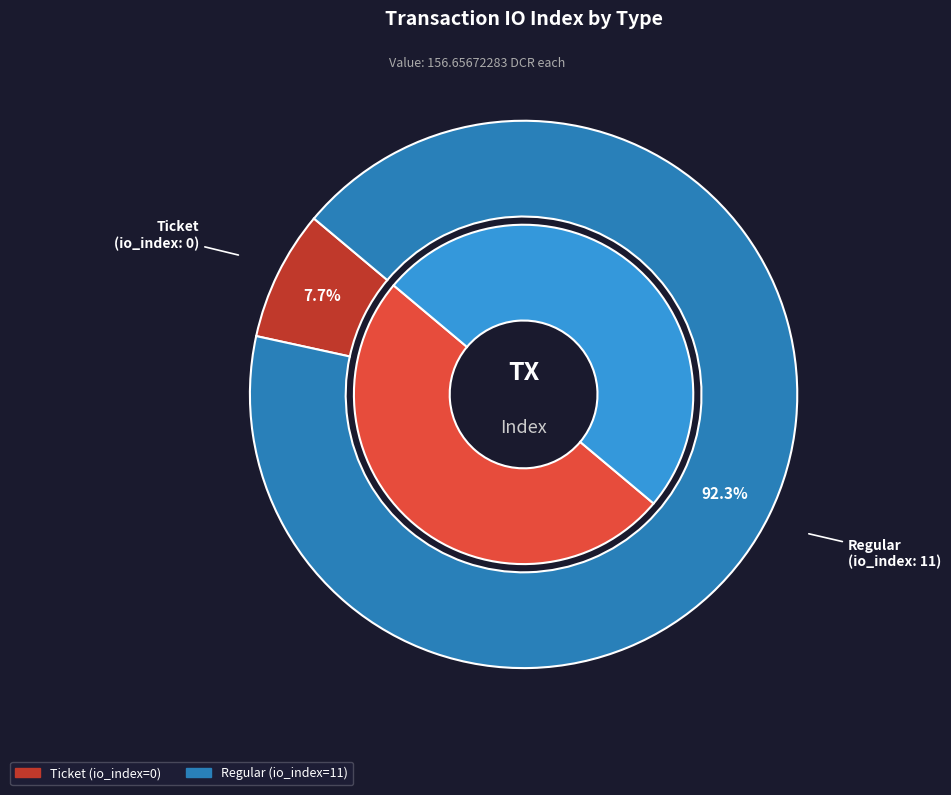

How many segments does this pie chart have?

2